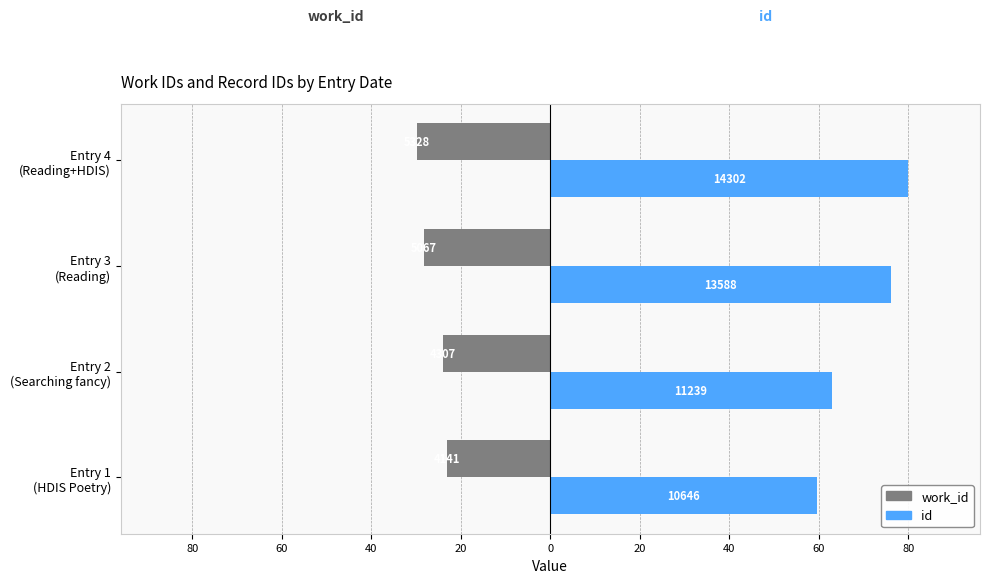

What are all the series names shown in the legend?

work_id, id